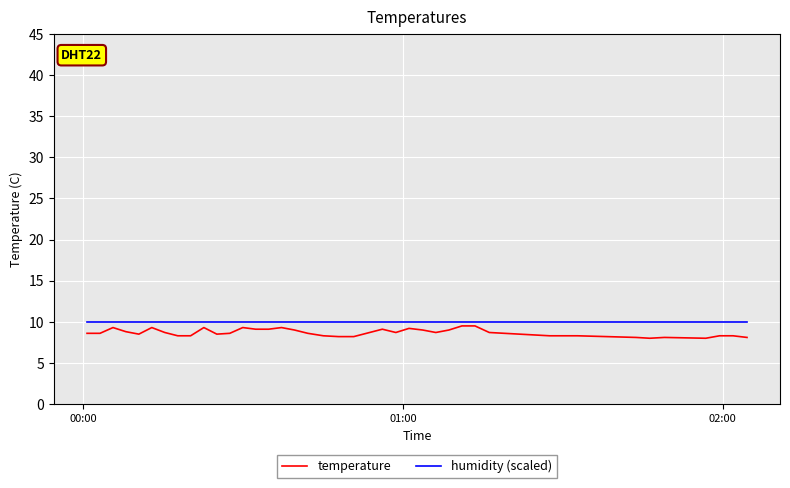

Which series has the largest range (max minus min)?

temperature